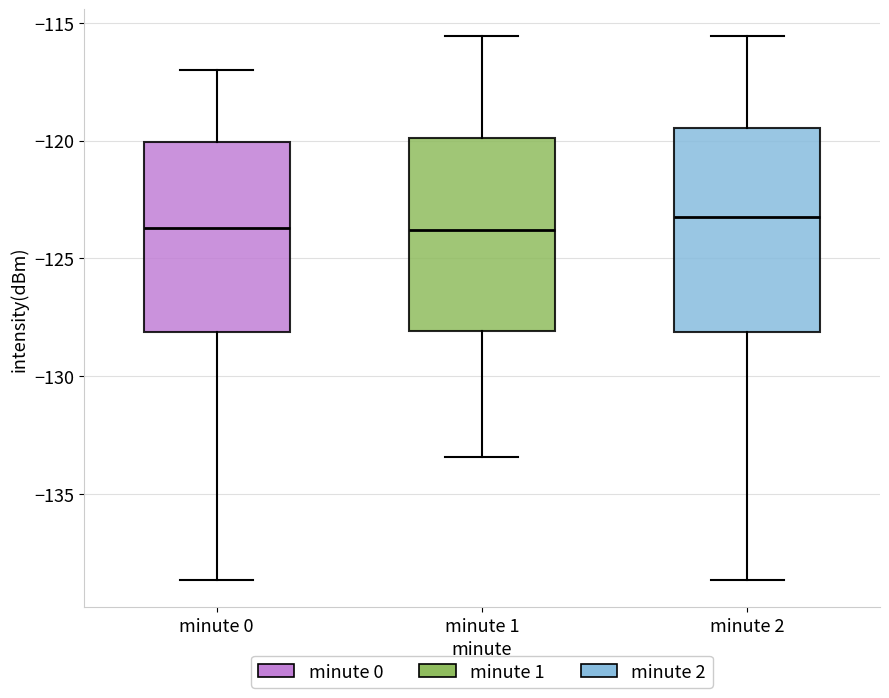

Where does the median line of the box for minute 1 sit on the y-axis? The values are not printed on the chart, so give them approximately, as read against the axis.

-124.0